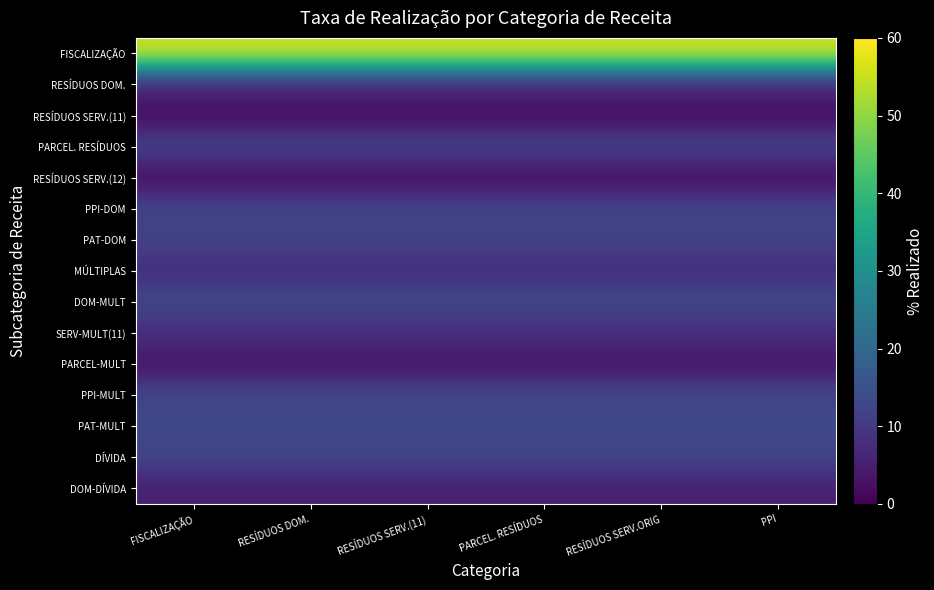

Reading left to right, list all the values displayed in this chart.

FISCALIZAÇÃO: FISCALIZAÇÃO=55.2	RESÍDUOS DOM.=55.2	RESÍDUOS SERV.(11)=55.2	PARCEL. RESÍDUOS=55.2	RESÍDUOS SERV.ORIG=55.2	PPI=55.2
RESÍDUOS DOM.: FISCALIZAÇÃO=7.1	RESÍDUOS DOM.=7.1	RESÍDUOS SERV.(11)=7.1	PARCEL. RESÍDUOS=7.1	RESÍDUOS SERV.ORIG=7.1	PPI=7.1
RESÍDUOS SERV.(11): FISCALIZAÇÃO=1.6	RESÍDUOS DOM.=1.6	RESÍDUOS SERV.(11)=1.6	PARCEL. RESÍDUOS=1.6	RESÍDUOS SERV.ORIG=1.6	PPI=1.6
PARCEL. RESÍDUOS: FISCALIZAÇÃO=11.9	RESÍDUOS DOM.=11.9	RESÍDUOS SERV.(11)=11.9	PARCEL. RESÍDUOS=11.9	RESÍDUOS SERV.ORIG=11.9	PPI=11.9
RESÍDUOS SERV.(12): FISCALIZAÇÃO=2.2	RESÍDUOS DOM.=2.2	RESÍDUOS SERV.(11)=2.2	PARCEL. RESÍDUOS=2.2	RESÍDUOS SERV.ORIG=2.2	PPI=2.2
PPI-DOM: FISCALIZAÇÃO=12.0	RESÍDUOS DOM.=12.0	RESÍDUOS SERV.(11)=12.0	PARCEL. RESÍDUOS=12.0	RESÍDUOS SERV.ORIG=12.0	PPI=12.0
PAT-DOM: FISCALIZAÇÃO=11.8	RESÍDUOS DOM.=11.8	RESÍDUOS SERV.(11)=11.8	PARCEL. RESÍDUOS=11.8	RESÍDUOS SERV.ORIG=11.8	PPI=11.8
MÚLTIPLAS: FISCALIZAÇÃO=7.9	RESÍDUOS DOM.=7.9	RESÍDUOS SERV.(11)=7.9	PARCEL. RESÍDUOS=7.9	RESÍDUOS SERV.ORIG=7.9	PPI=7.9
DOM-MULT: FISCALIZAÇÃO=12.9	RESÍDUOS DOM.=12.9	RESÍDUOS SERV.(11)=12.9	PARCEL. RESÍDUOS=12.9	RESÍDUOS SERV.ORIG=12.9	PPI=12.9
SERV-MULT(11): FISCALIZAÇÃO=7.9	RESÍDUOS DOM.=7.9	RESÍDUOS SERV.(11)=7.9	PARCEL. RESÍDUOS=7.9	RESÍDUOS SERV.ORIG=7.9	PPI=7.9
PARCEL-MULT: FISCALIZAÇÃO=3.1	RESÍDUOS DOM.=3.1	RESÍDUOS SERV.(11)=3.1	PARCEL. RESÍDUOS=3.1	RESÍDUOS SERV.ORIG=3.1	PPI=3.1
PPI-MULT: FISCALIZAÇÃO=12.5	RESÍDUOS DOM.=12.5	RESÍDUOS SERV.(11)=12.5	PARCEL. RESÍDUOS=12.5	RESÍDUOS SERV.ORIG=12.5	PPI=12.5
PAT-MULT: FISCALIZAÇÃO=13.2	RESÍDUOS DOM.=13.2	RESÍDUOS SERV.(11)=13.2	PARCEL. RESÍDUOS=13.2	RESÍDUOS SERV.ORIG=13.2	PPI=13.2
DÍVIDA: FISCALIZAÇÃO=12.2	RESÍDUOS DOM.=12.2	RESÍDUOS SERV.(11)=12.2	PARCEL. RESÍDUOS=12.2	RESÍDUOS SERV.ORIG=12.2	PPI=12.2
DOM-DÍVIDA: FISCALIZAÇÃO=5.4	RESÍDUOS DOM.=5.4	RESÍDUOS SERV.(11)=5.4	PARCEL. RESÍDUOS=5.4	RESÍDUOS SERV.ORIG=5.4	PPI=5.4